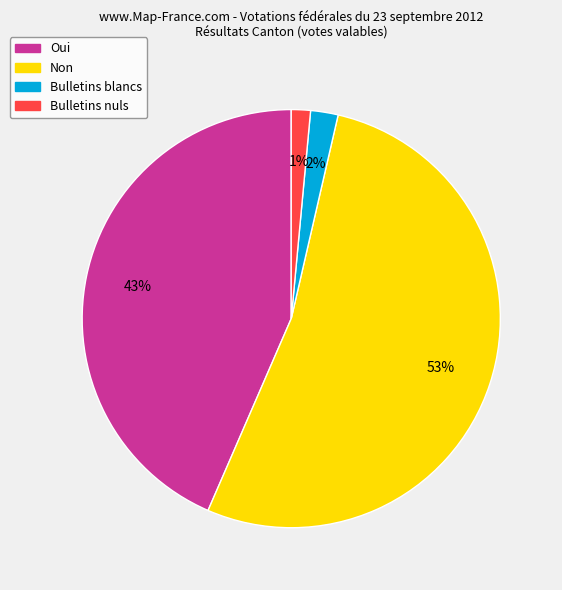

Which has a higher value, Oui or Bulletins nuls?

Oui